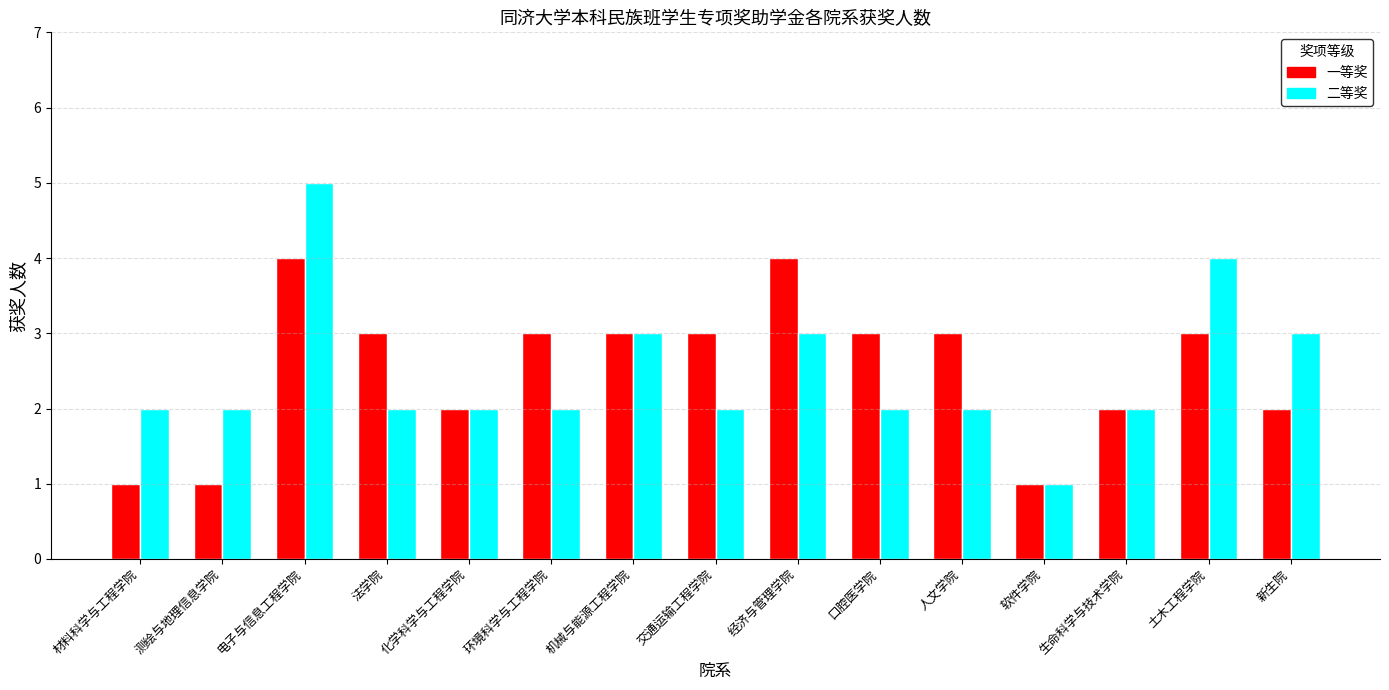

Rank the series at 人文学院 from lowest to highest value.

二等奖, 一等奖